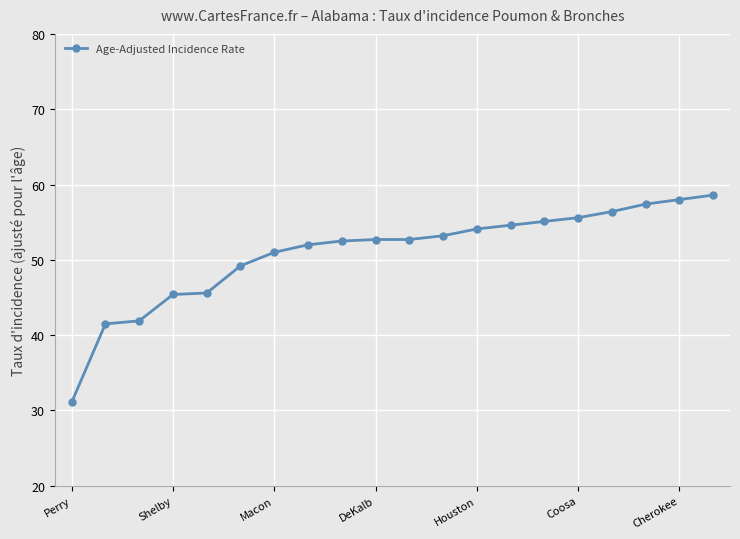

What is the value of the 4th point from the left?

45.4